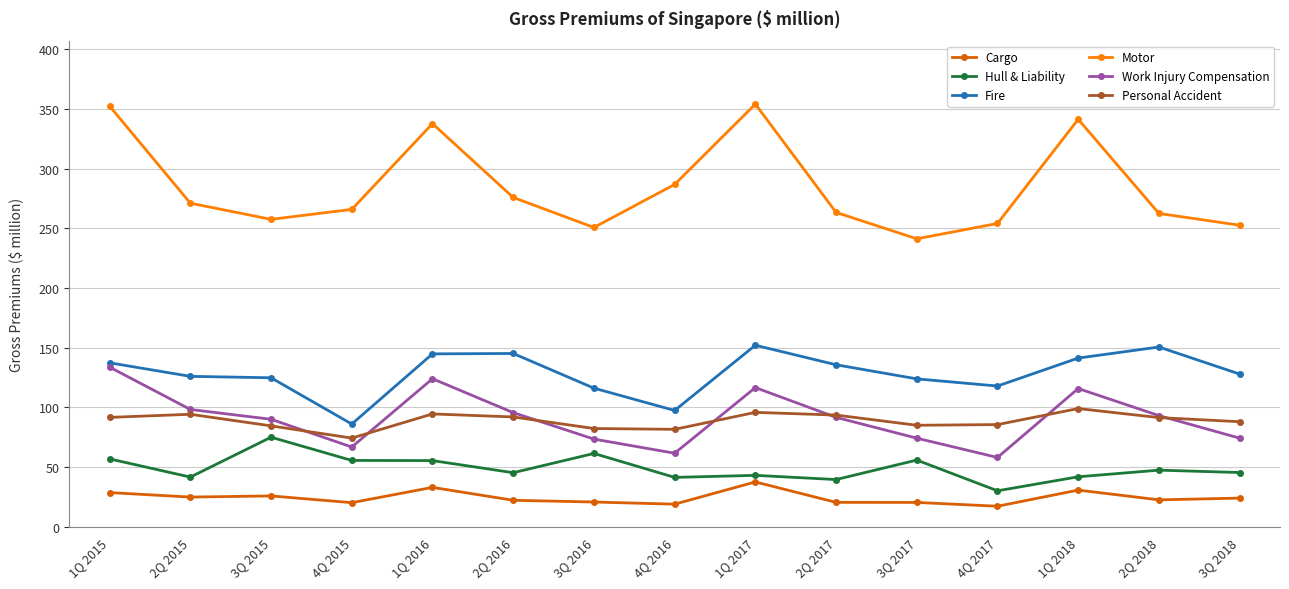

Where is the first local minimum for Personal Accident?

4Q 2015